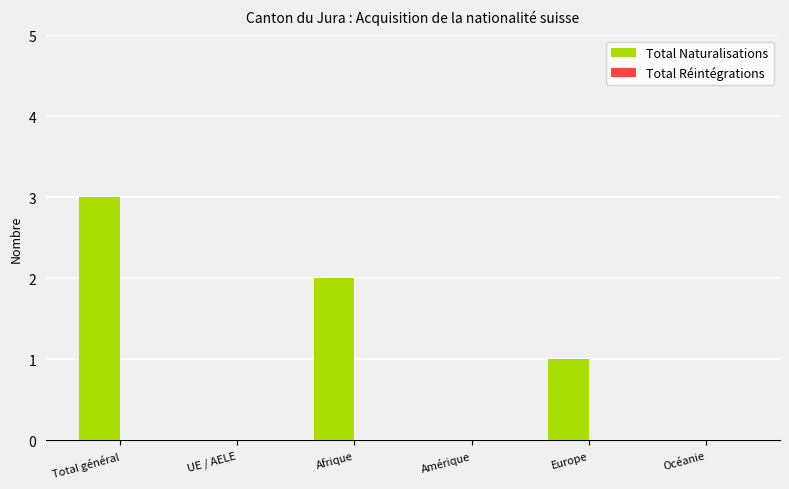

Which has a higher value, Total général or Océanie?

Total général